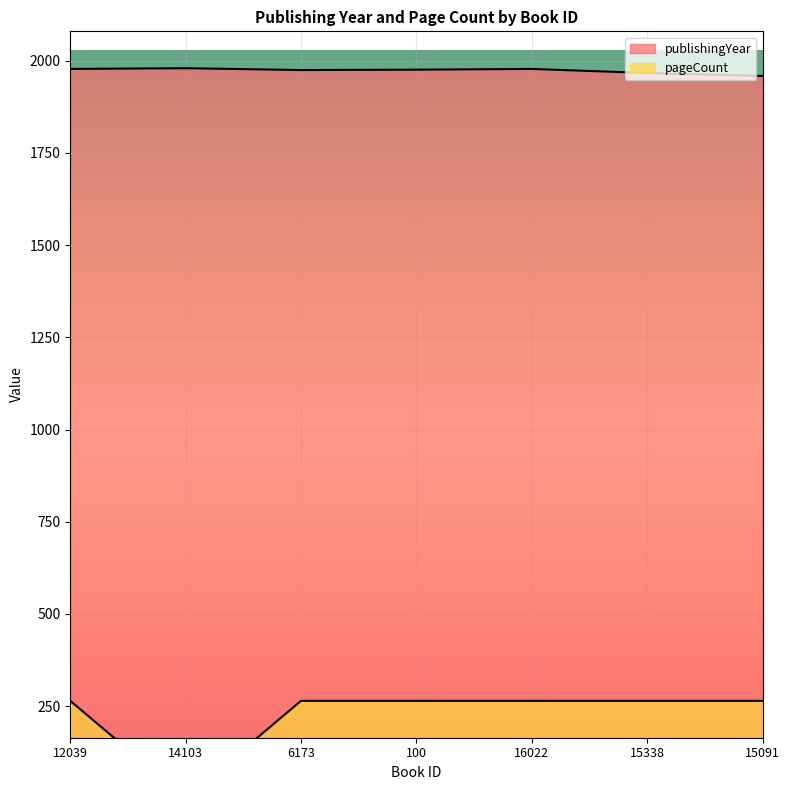

What is the difference between the pageCount values at 16022 and 14103?

264